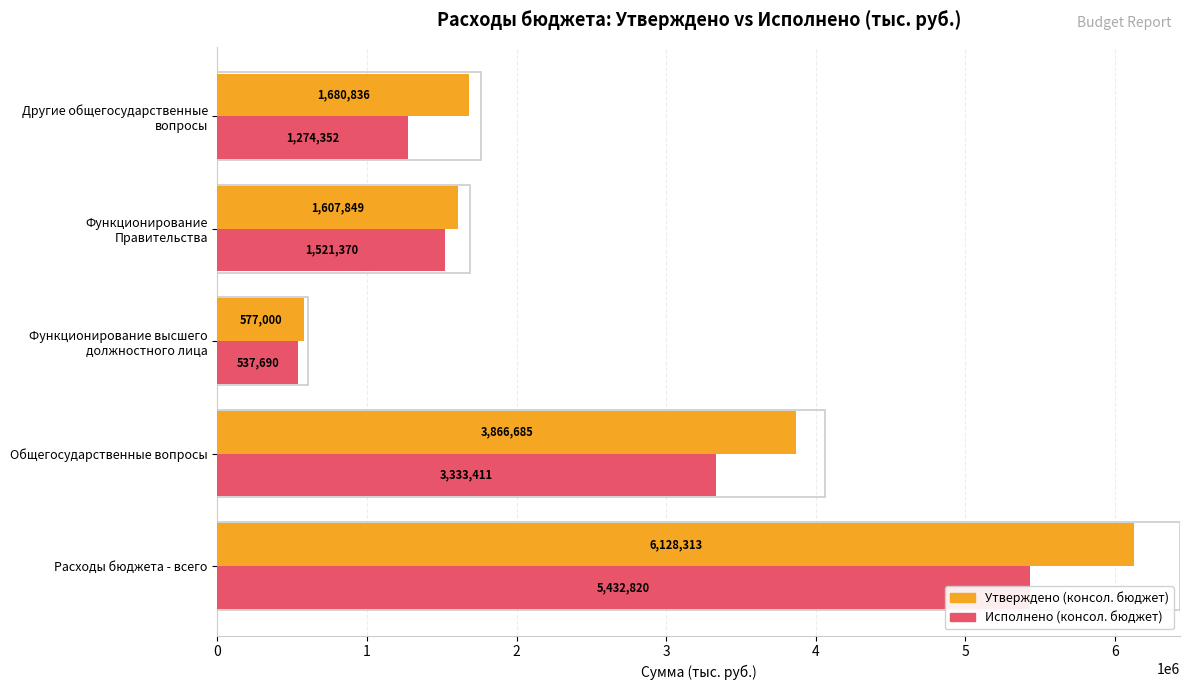

Count the number of data series in this chart.

2